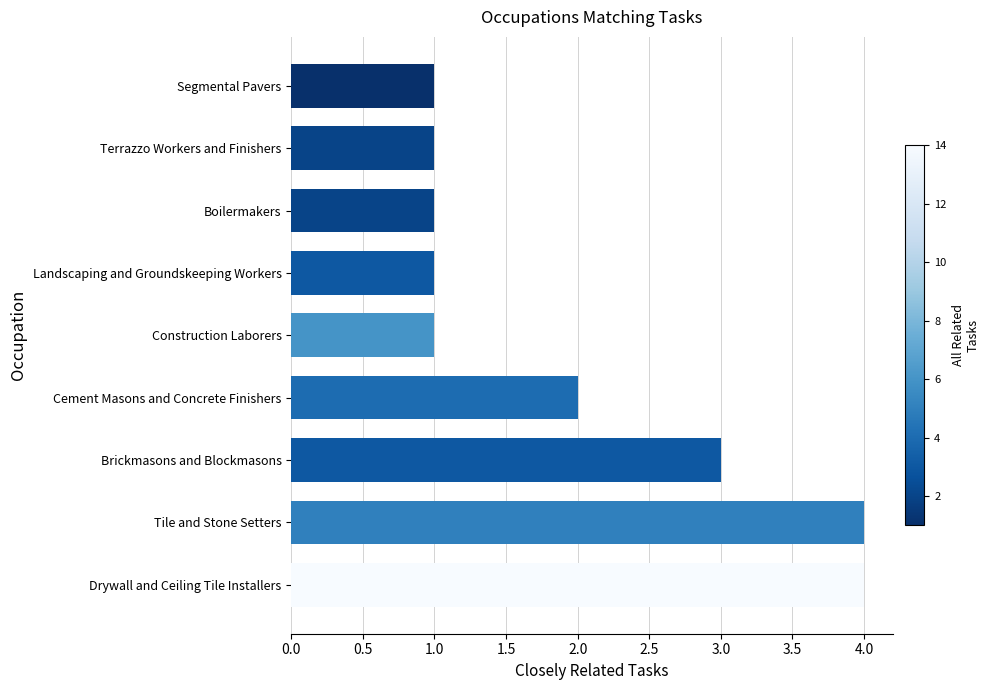

What is the approximate value at Brickmasons and Blockmasons?

3